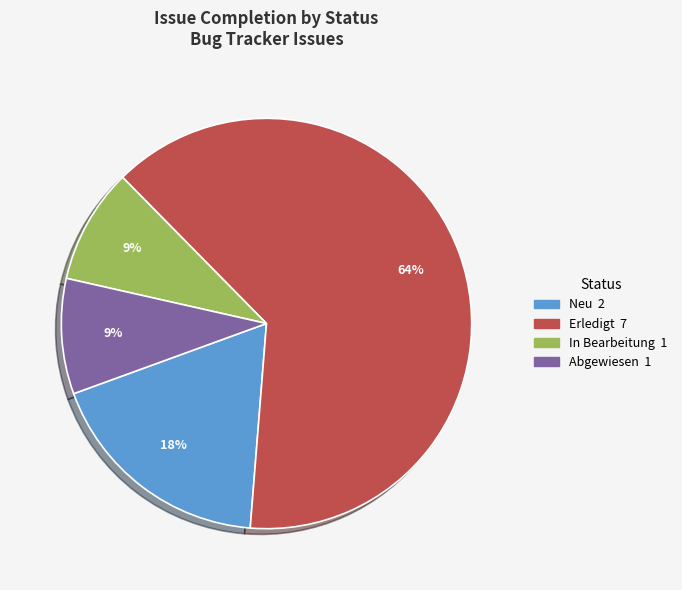

To the nearest percent, what is the difference between the largest and smallest slice percentages?

55%